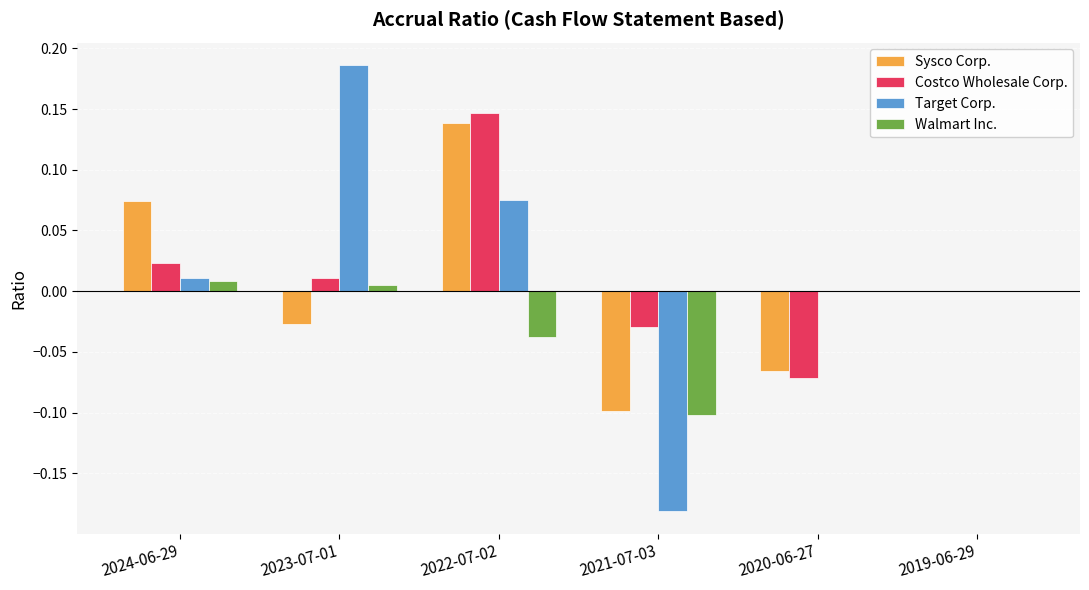

Count the number of data series in this chart.

4